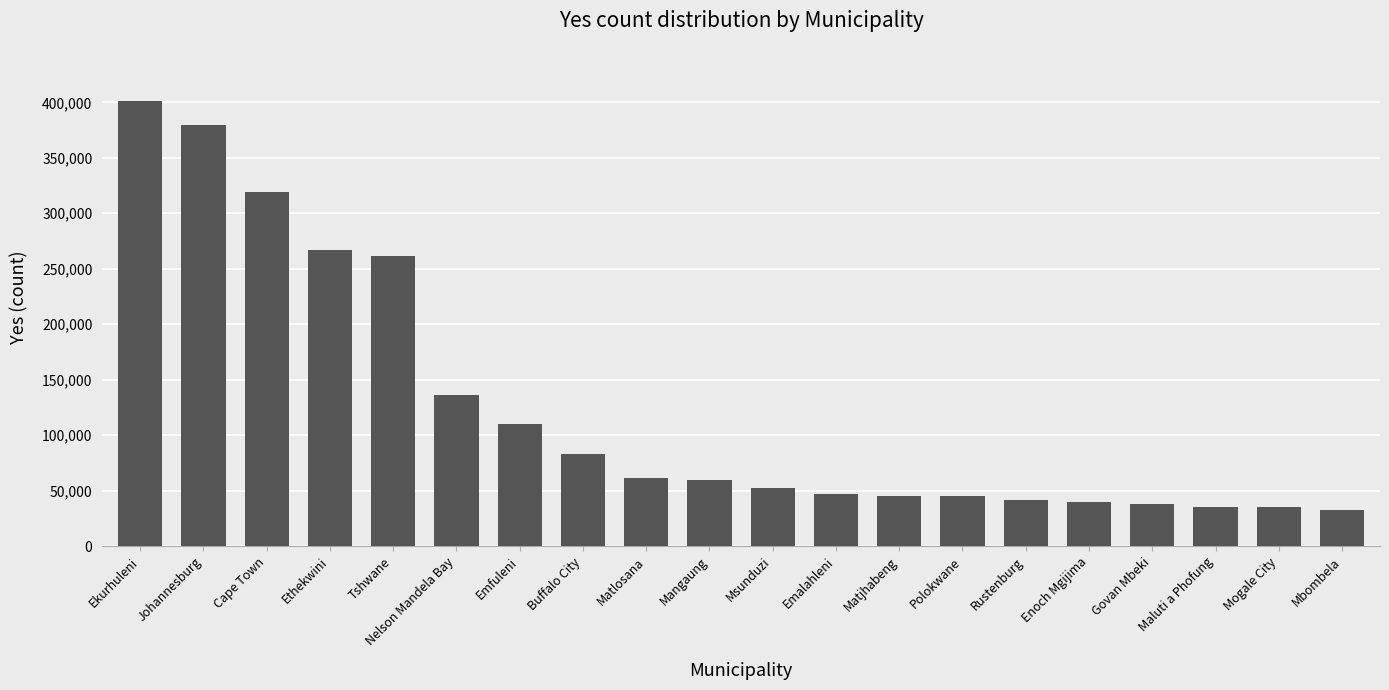

What is the greatest value displayed?

400999